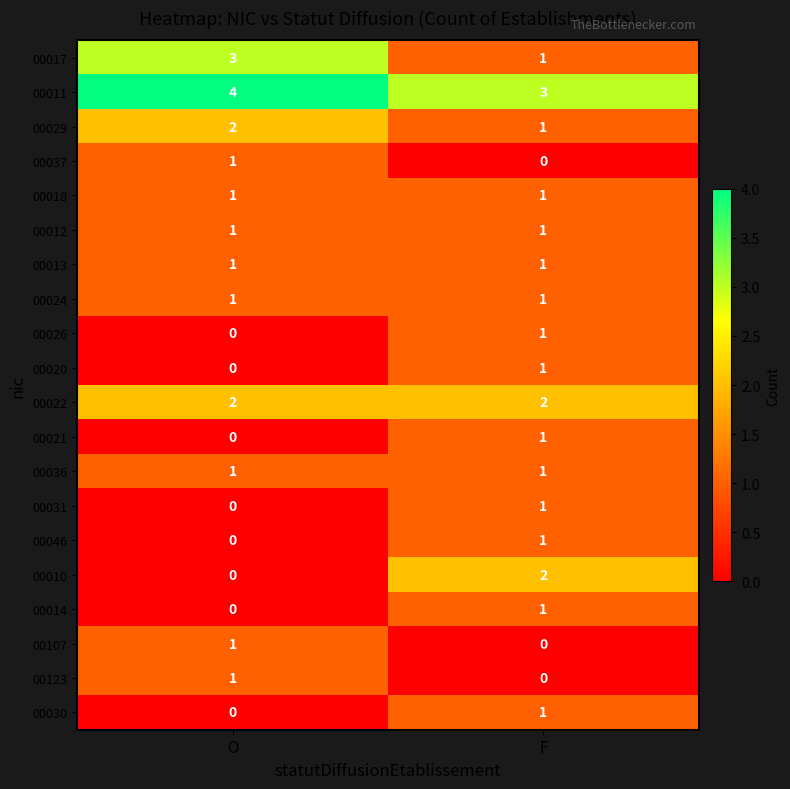

How many data points does each series have?

2